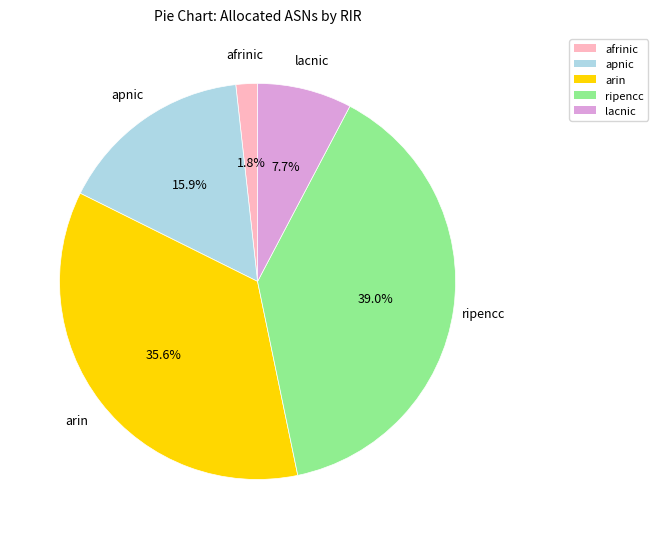

Which slice is the smallest?

afrinic